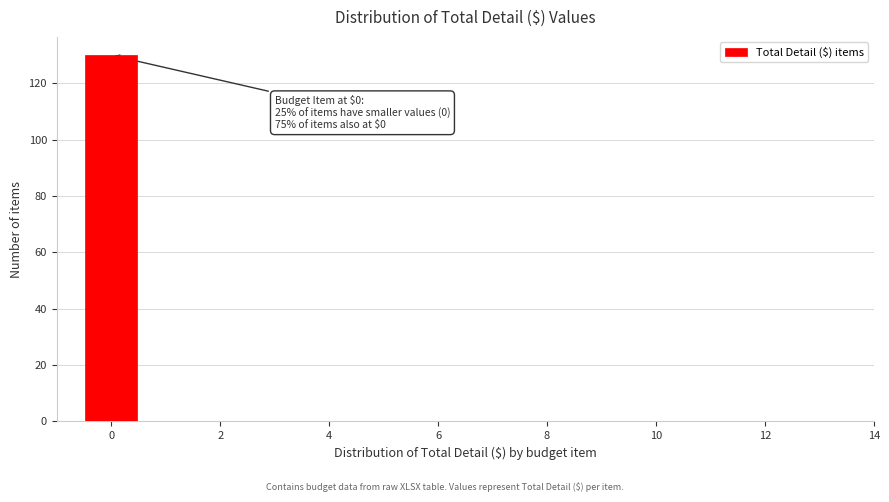

Over which range of the x-axis is the bar tallest?

-0.5 to 0.5